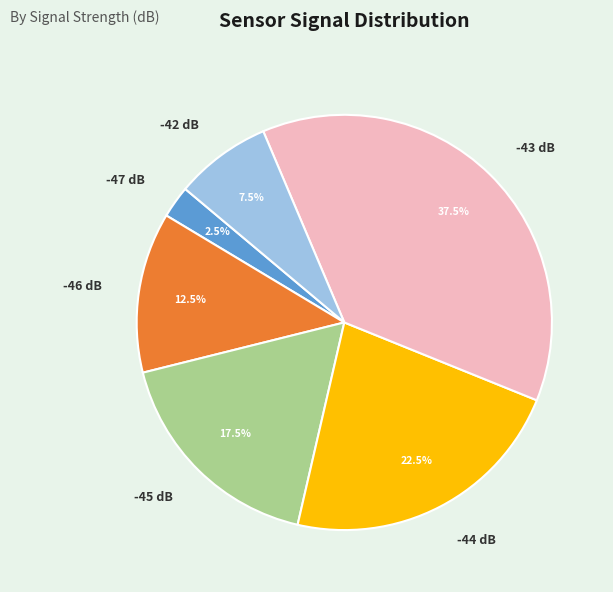

Is -45 dB the majority of the pie?

No